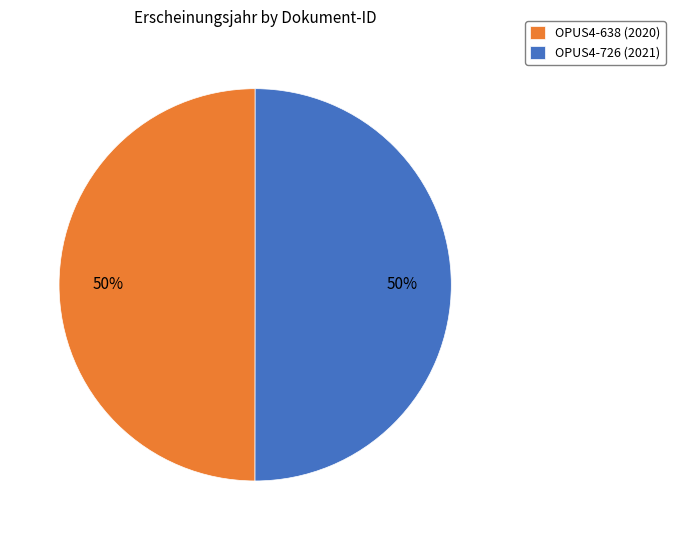

To the nearest percent, what is the combined percentage of OPUS4-726 and OPUS4-638?

100%